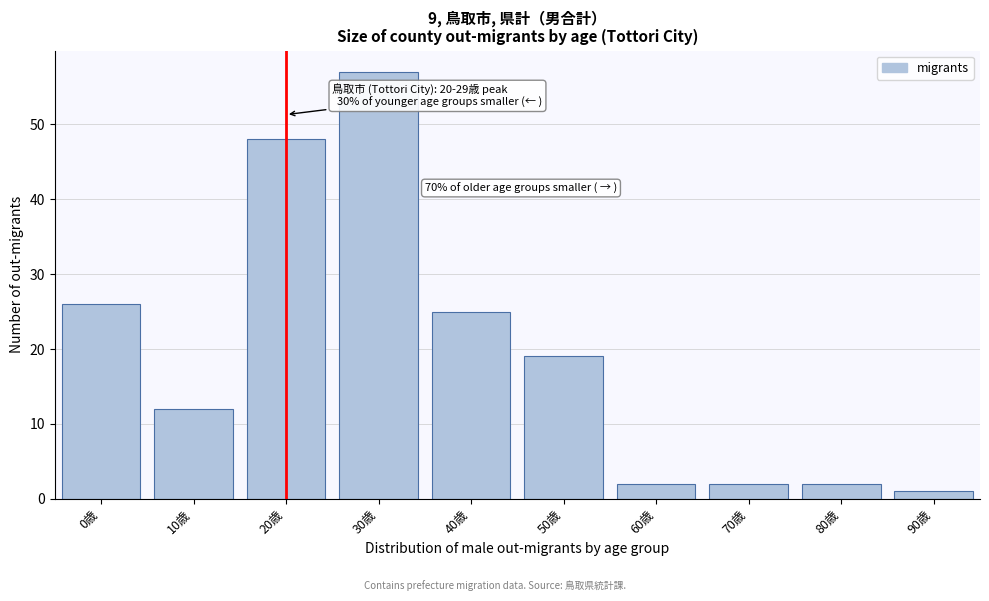

Reading right to left, transcribe all the data shown in this chart.

90歳=1	80歳=2	70歳=2	60歳=2	50歳=19	40歳=25	30歳=57	20歳=48	10歳=12	0歳=26